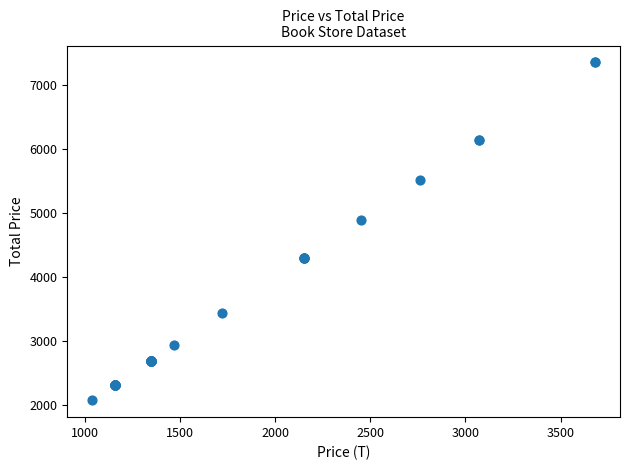

What Y value in the scatter plot is closest to 4720?

4900